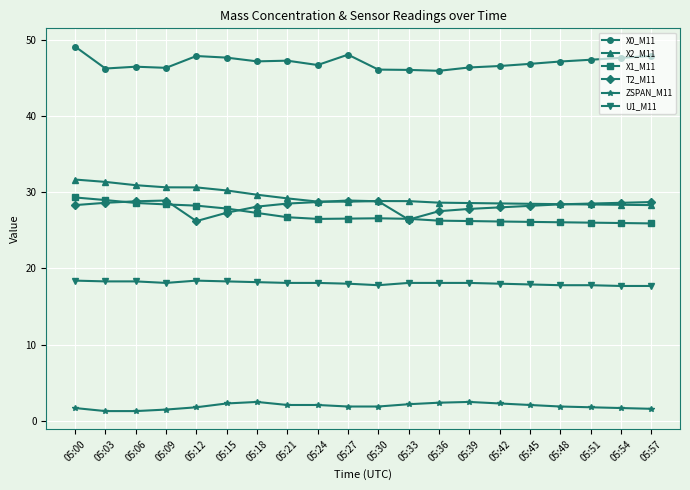

In X2_M11, how many points are higher than both neighbors (excluding endpoints)?

1